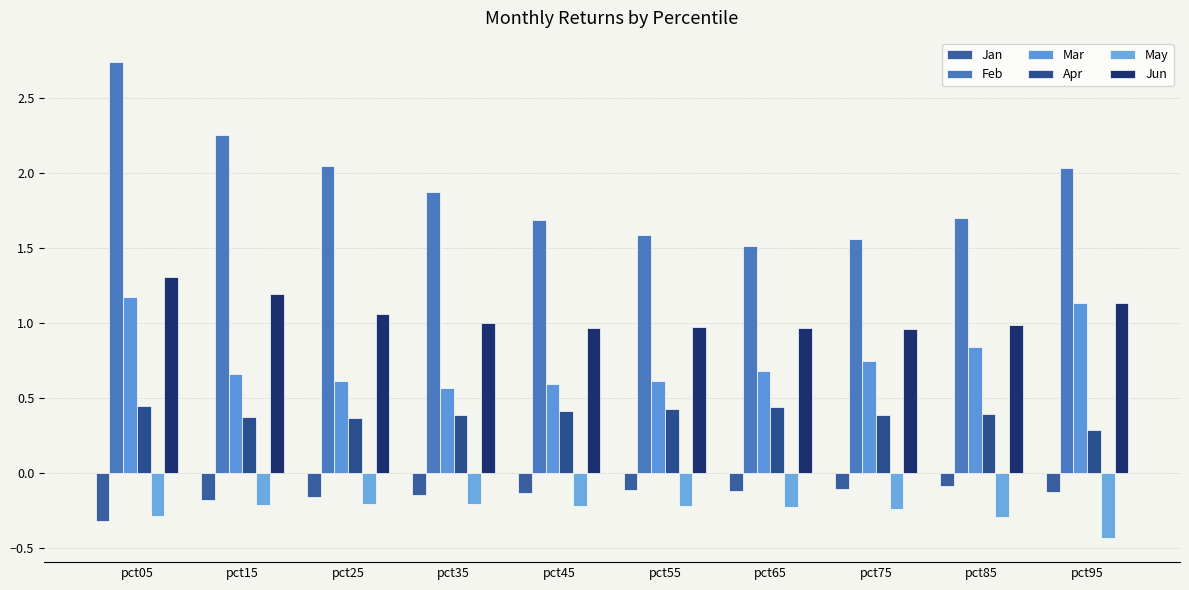

Reading left to right, what are all the values shown in this chart?

Jan: pct05=-0.3	pct15=-0.2	pct25=-0.2	pct35=-0.1	pct45=-0.1	pct55=-0.1	pct65=-0.1	pct75=-0.1	pct85=-0.1	pct95=-0.1
Feb: pct05=2.7	pct15=2.3	pct25=2.0	pct35=1.9	pct45=1.7	pct55=1.6	pct65=1.5	pct75=1.6	pct85=1.7	pct95=2.0
Mar: pct05=1.2	pct15=0.7	pct25=0.6	pct35=0.6	pct45=0.6	pct55=0.6	pct65=0.7	pct75=0.7	pct85=0.8	pct95=1.1
Apr: pct05=0.4	pct15=0.4	pct25=0.4	pct35=0.4	pct45=0.4	pct55=0.4	pct65=0.4	pct75=0.4	pct85=0.4	pct95=0.3
May: pct05=-0.3	pct15=-0.2	pct25=-0.2	pct35=-0.2	pct45=-0.2	pct55=-0.2	pct65=-0.2	pct75=-0.2	pct85=-0.3	pct95=-0.4
Jun: pct05=1.3	pct15=1.2	pct25=1.1	pct35=1.0	pct45=1.0	pct55=1.0	pct65=1.0	pct75=1.0	pct85=1.0	pct95=1.1